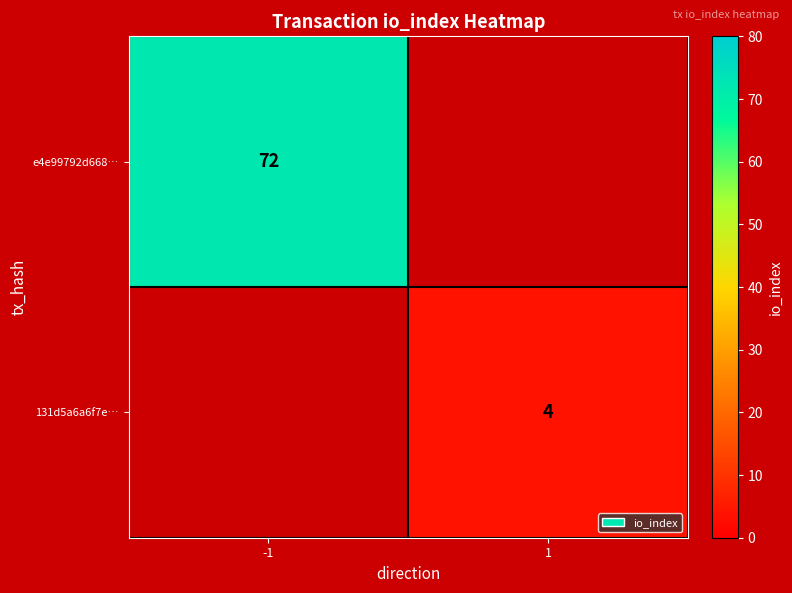

True or false: 131d5a6a6f7e… has a value of 7 at 1.

False